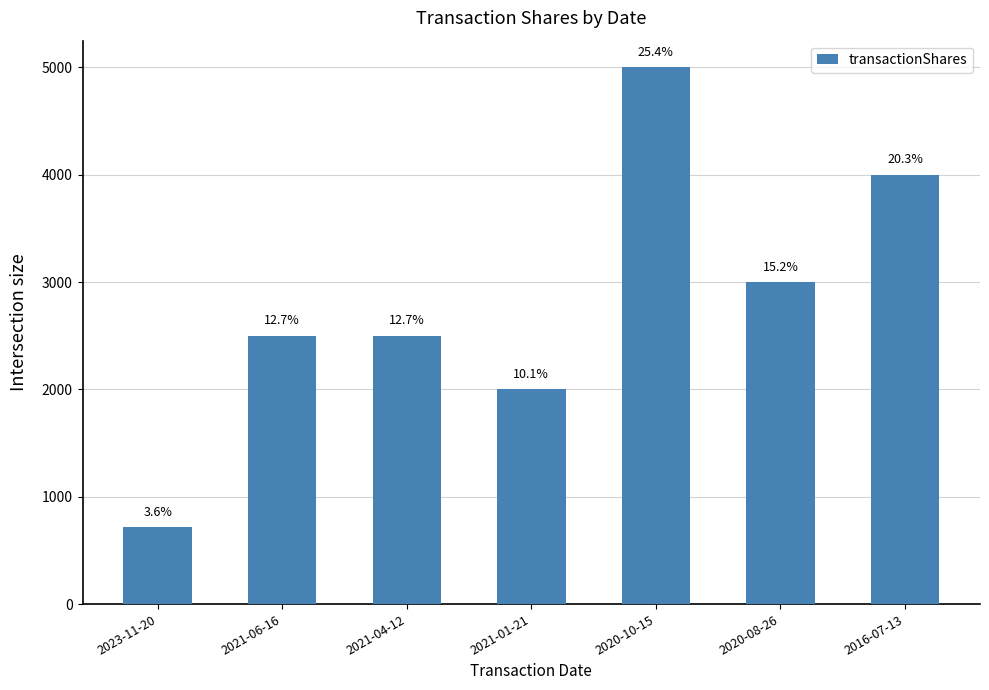

Does the chart contain any negative values?

No